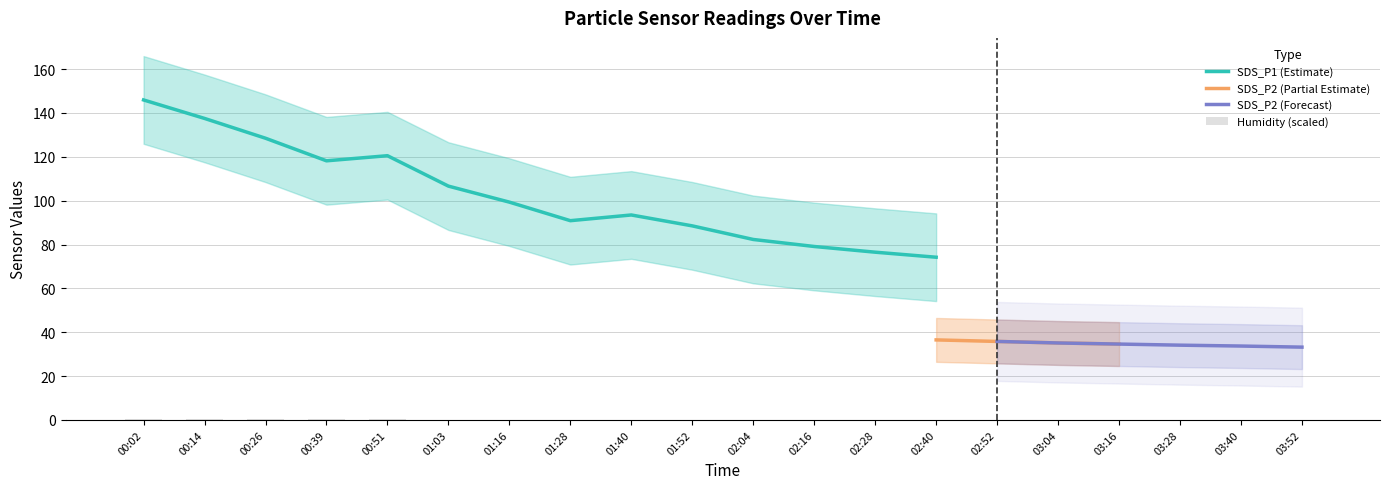

Is the value of SDS_P1 at 02:04 greater than the value of Humidity at 01:52?

No